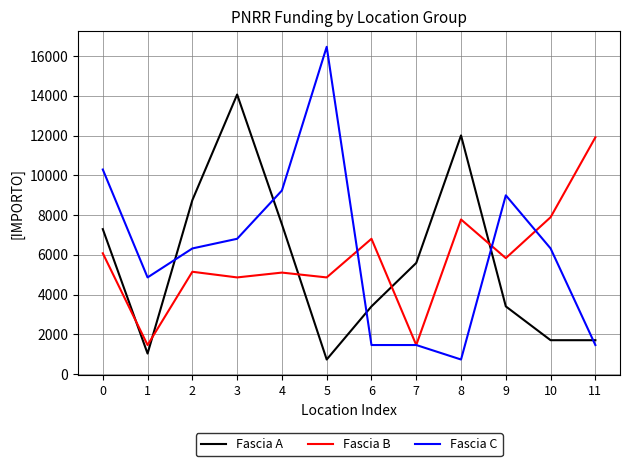

The Fascia B series shows 1458 at 7. True or false?

True